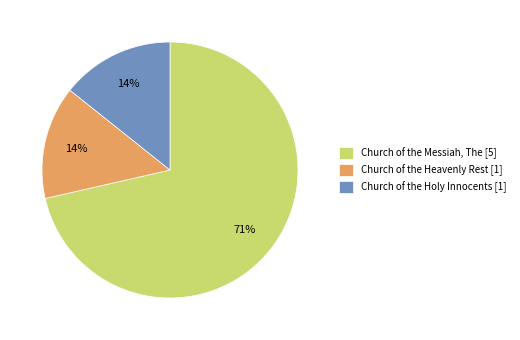

What is the largest slice in the pie chart?

Church of the Messiah, The [5]